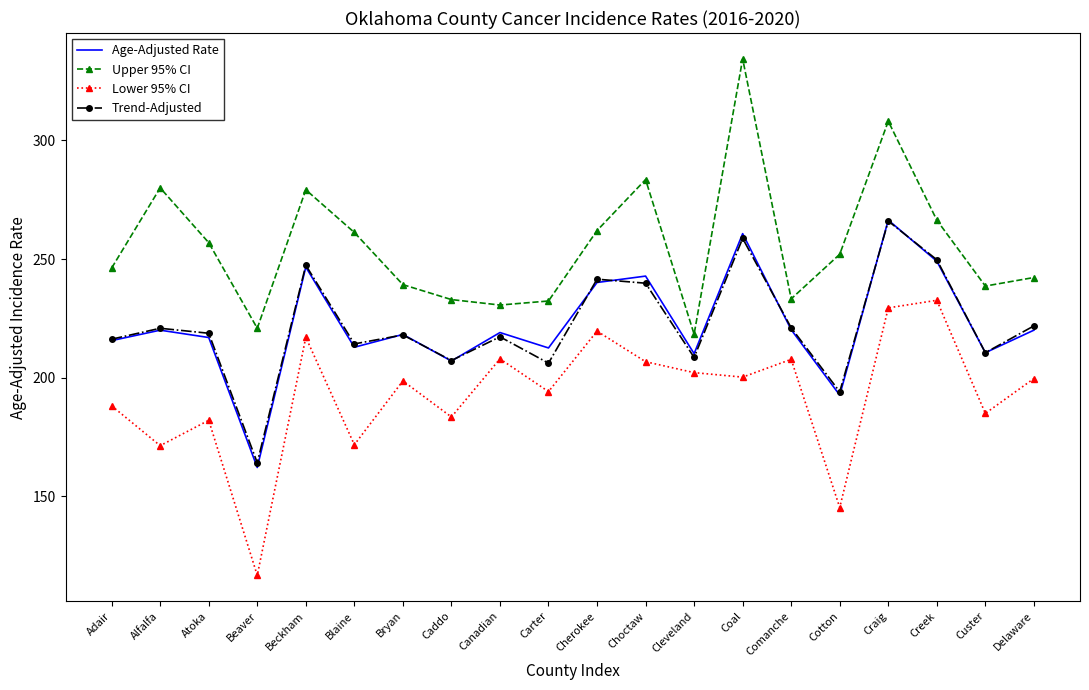

At which category is the sum across all series the highest?

Craig